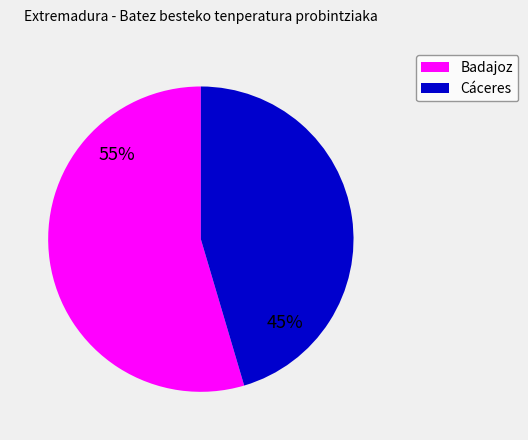

Which has a higher value, Cáceres or Badajoz?

Badajoz